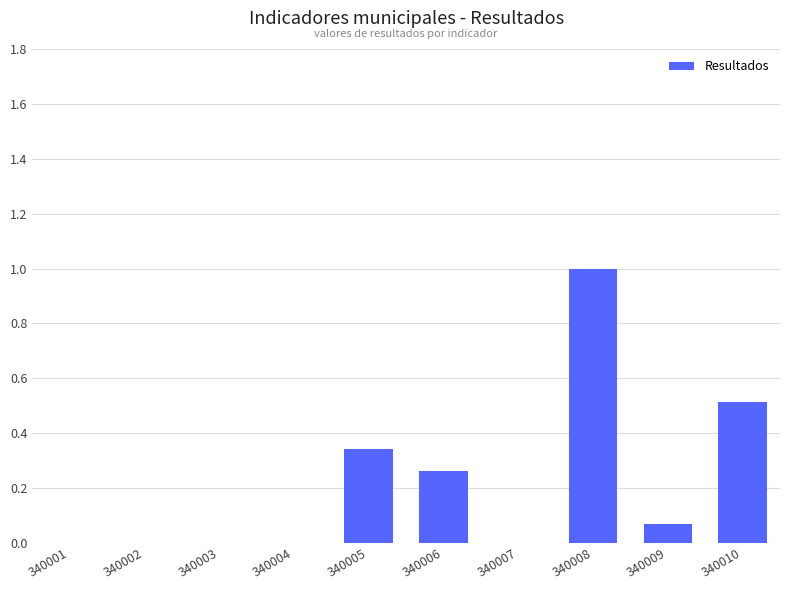

What is the approximate value at 340008?

1.0